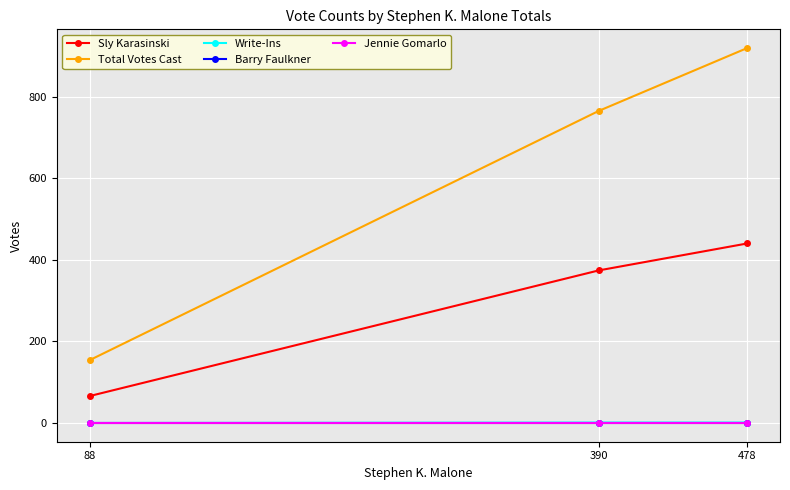

Is this an area chart (filled region under the line)?

No